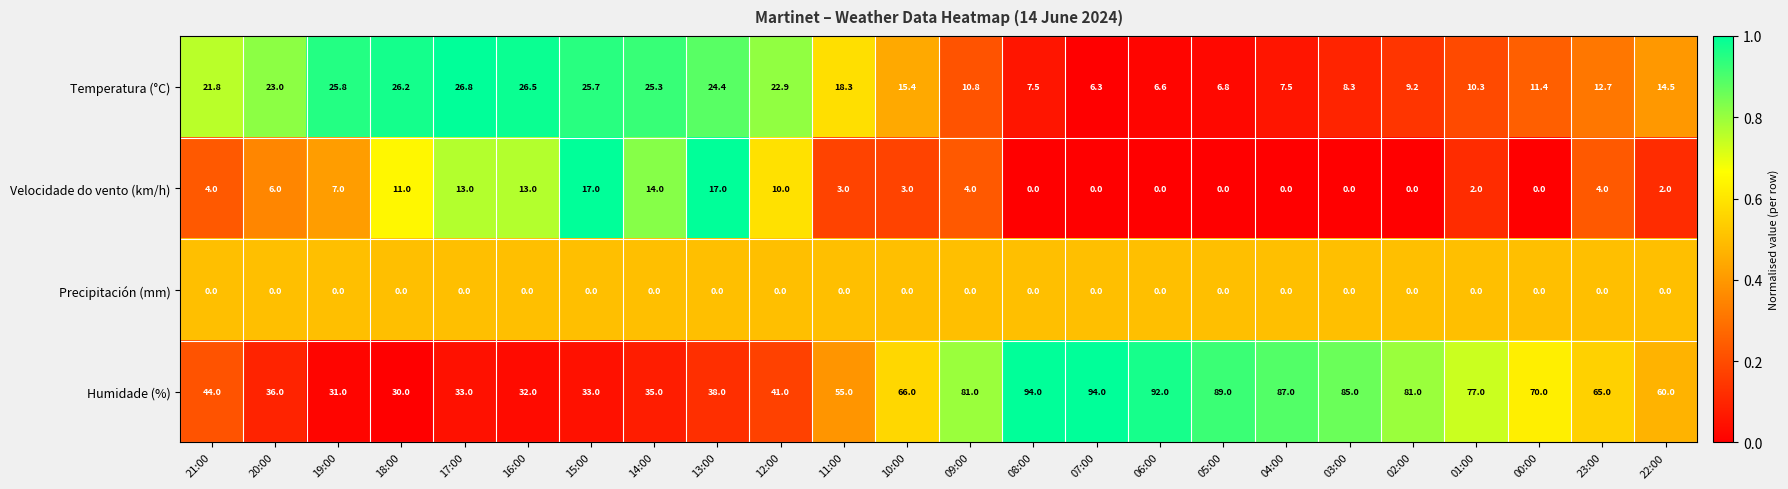

List the series in order of their peak value, lowest first.

Precipitación (mm), Velocidade do vento (km/h), Temperatura (°C), Humidade (%)